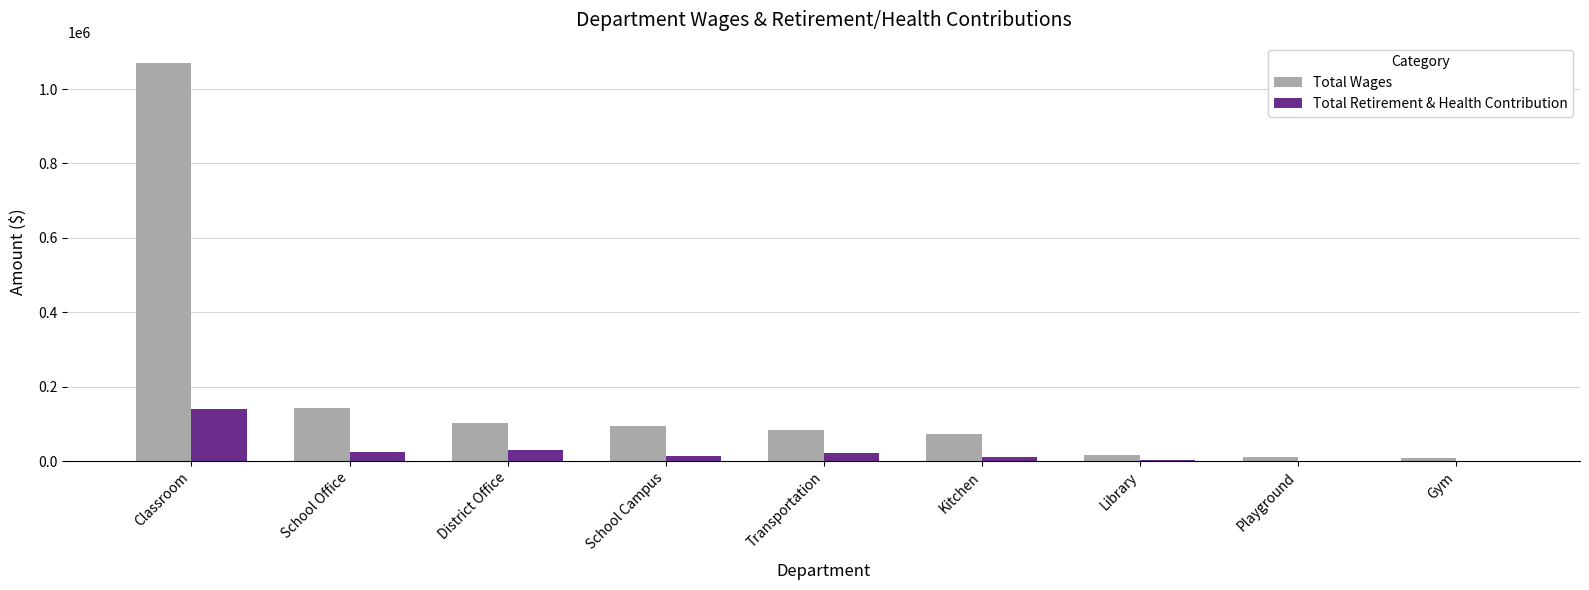

Read the Total Wages value at School Office, to the nearest 10.

142580